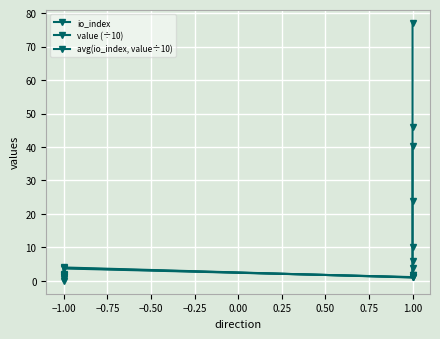

At 1.00, list the series in order from smallest to largest.

io_index, avg(io_index, value÷10), value (÷10)